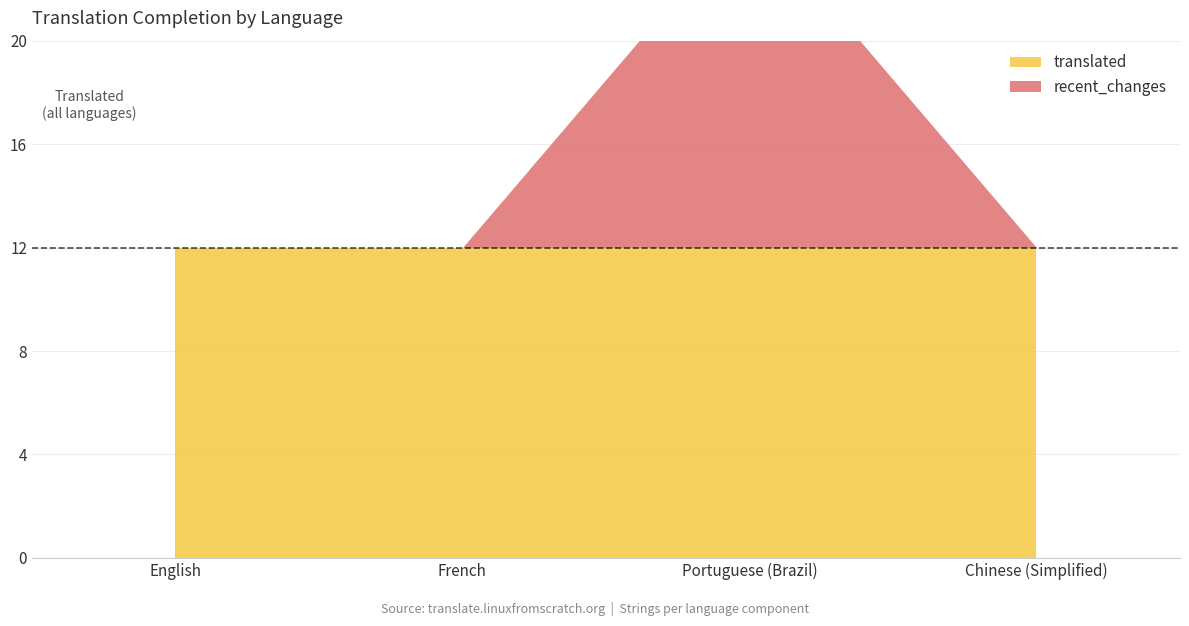

At which category is the sum across all series the highest?

Portuguese (Brazil)